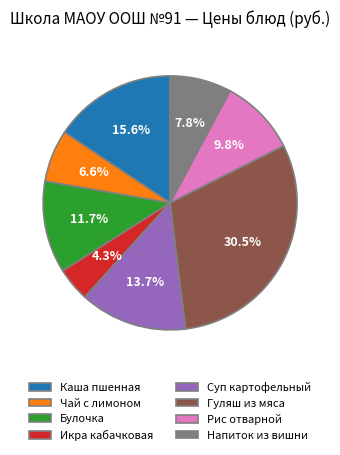

What percentage is NOT represented by Рис отварной?

90.2%